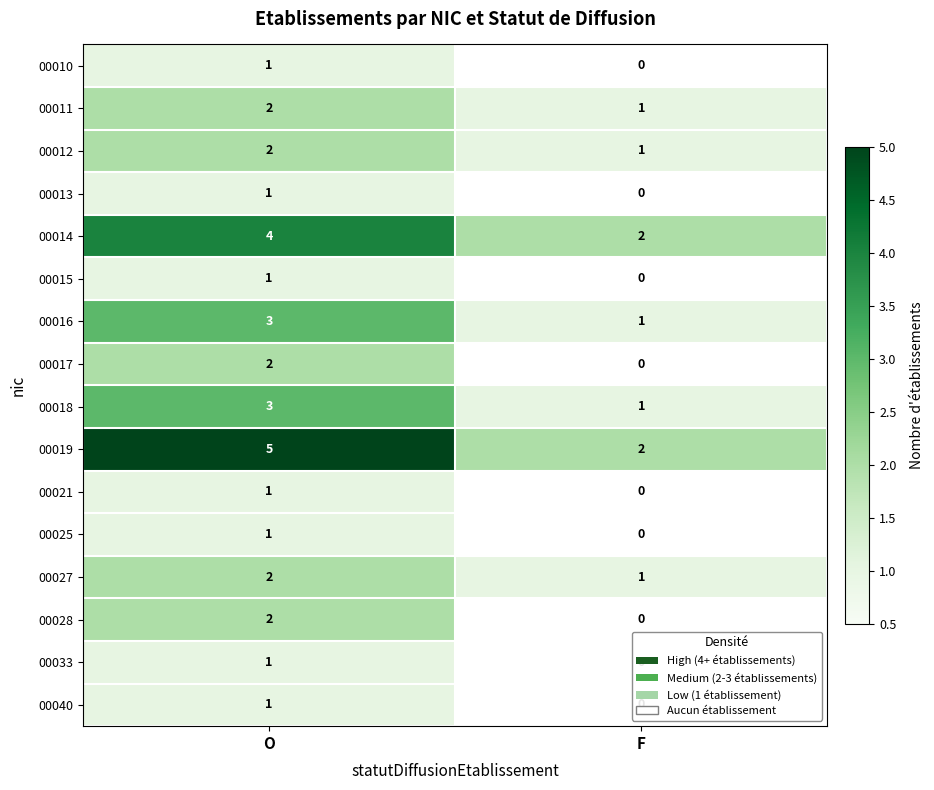

List the labels in order of 00013 value, largest first.

O, F